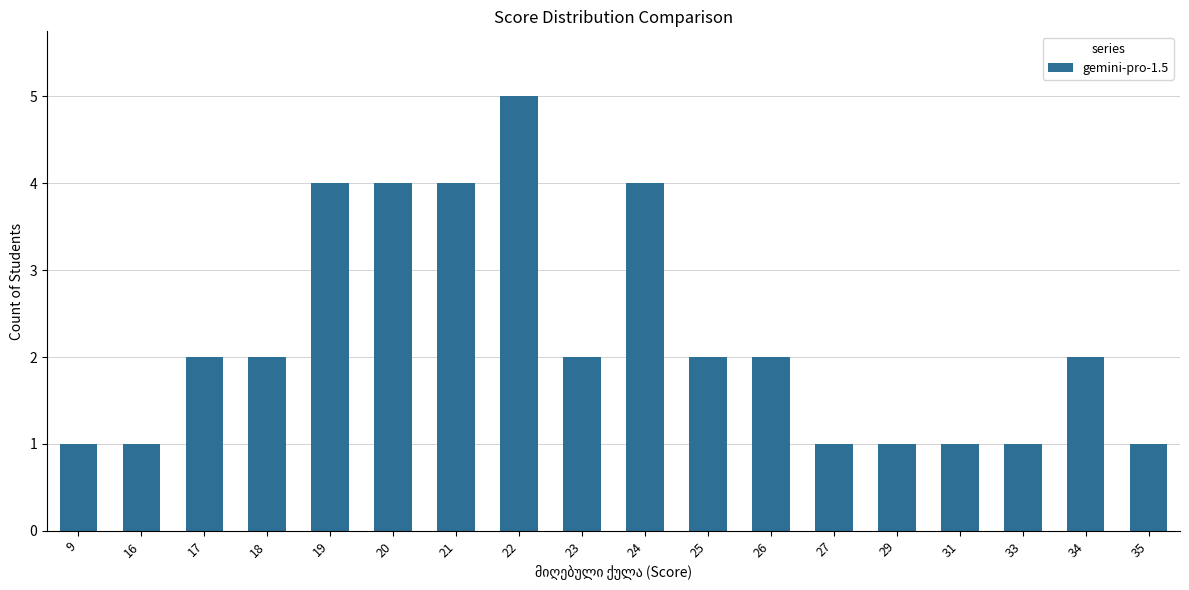

What is the approximate value at 24?

4